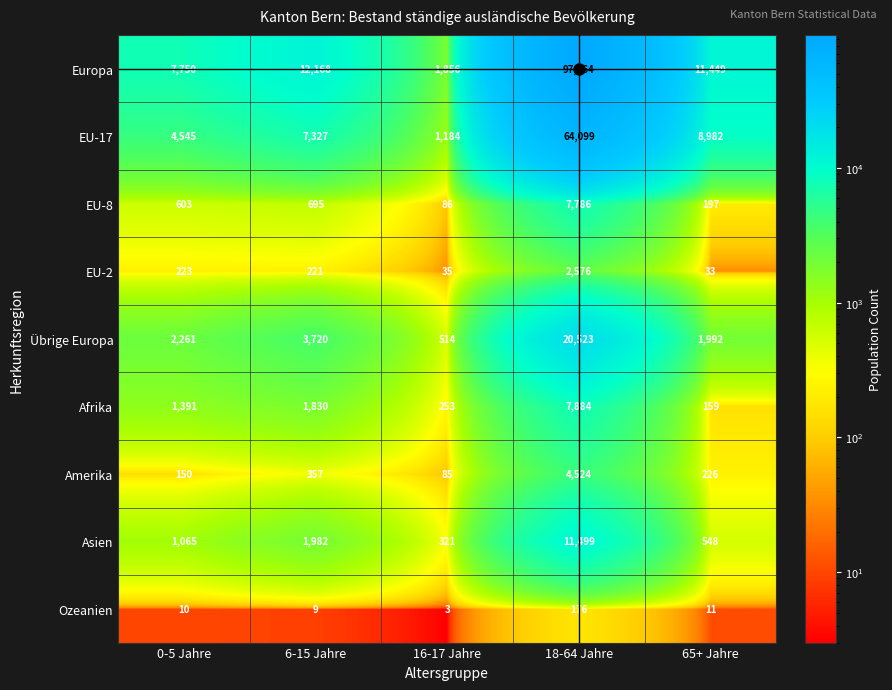

At 18-64 Jahre, list the series in order from smallest to largest.

Ozeanien, EU-2, Amerika, EU-8, Afrika, Asien, Übrige Europa, EU-17, Europa